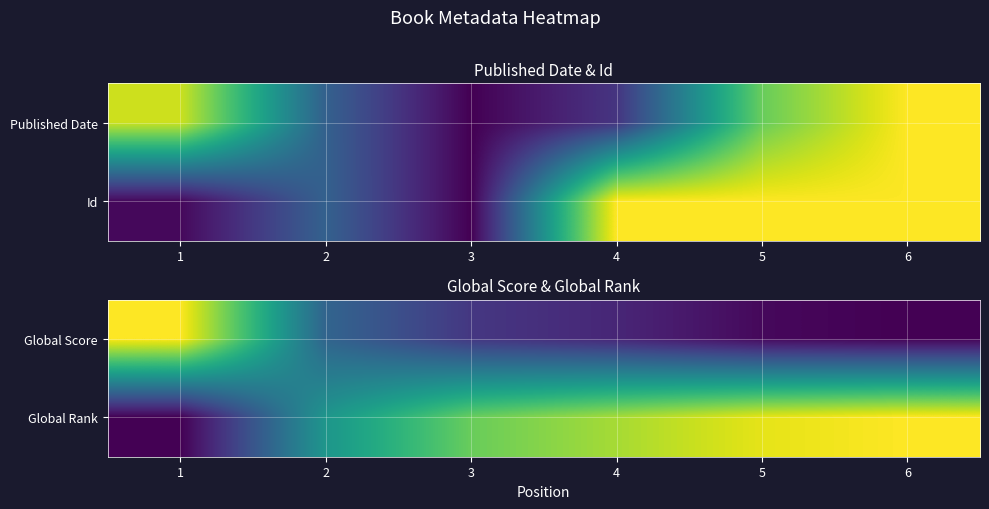

The value of Global Rank at 6 is 1.6. True or false?

False